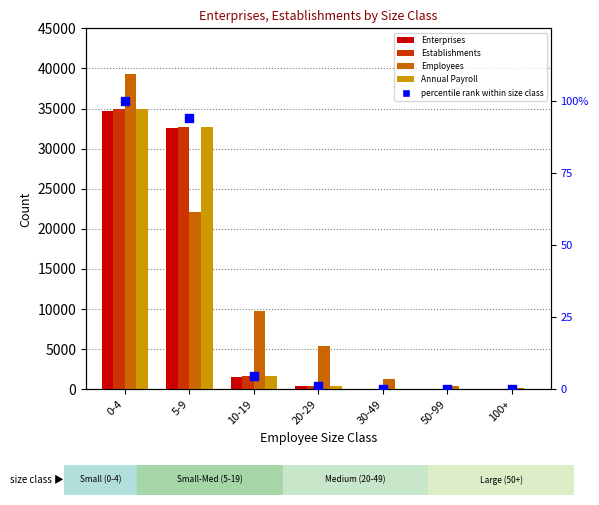

What are all the series names shown in the legend?

Enterprises, Establishments, Employees, Annual Payroll, percentile rank within size class